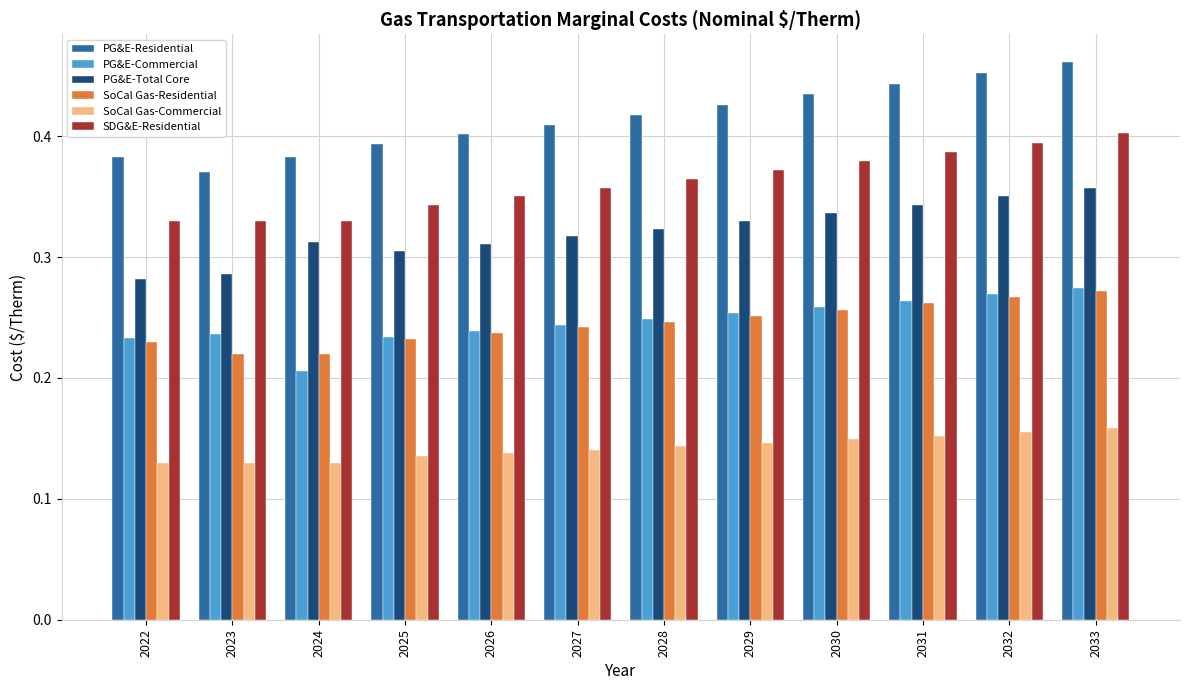

True or false: PG&E-Commercial has a value of 0.1 at 2031.

False